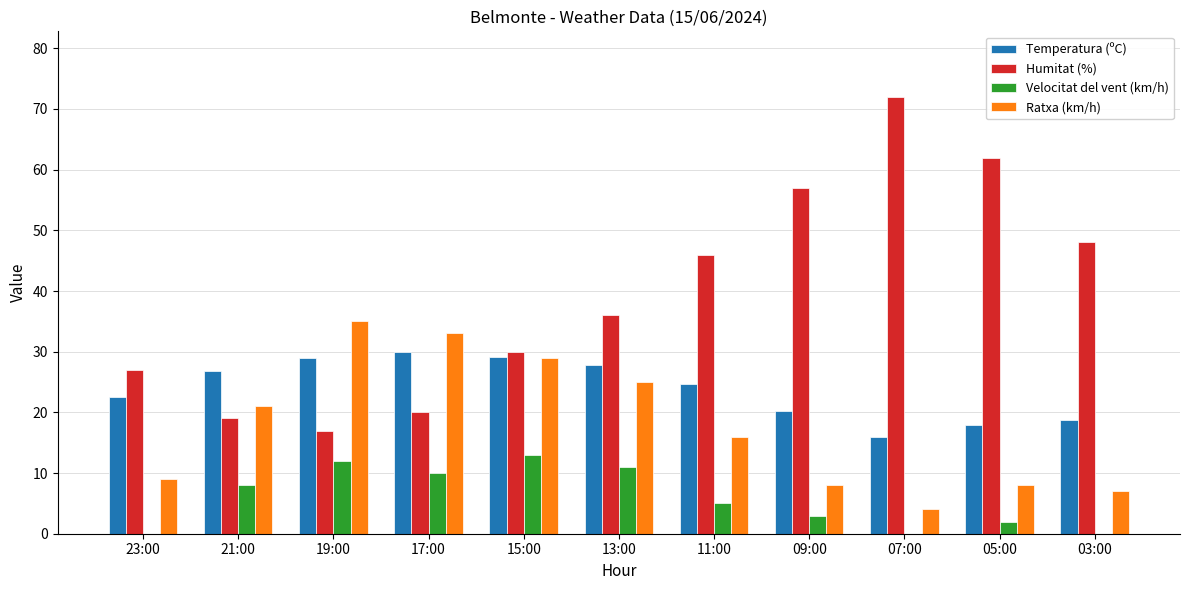

Which series has the widest spread of values?

Humitat (%)